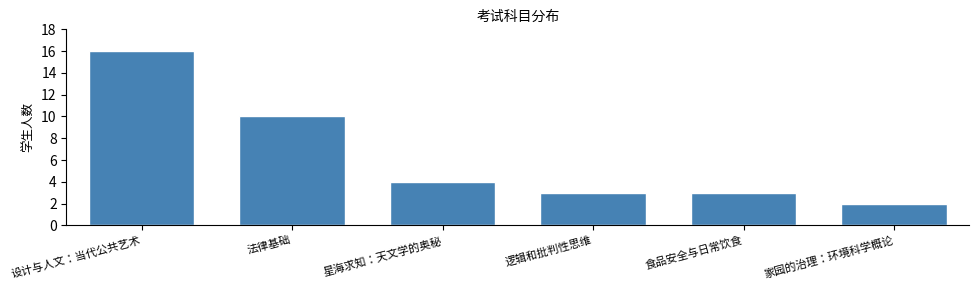

Reading right to left, transcribe all the data shown in this chart.

2	3	3	4	10	16